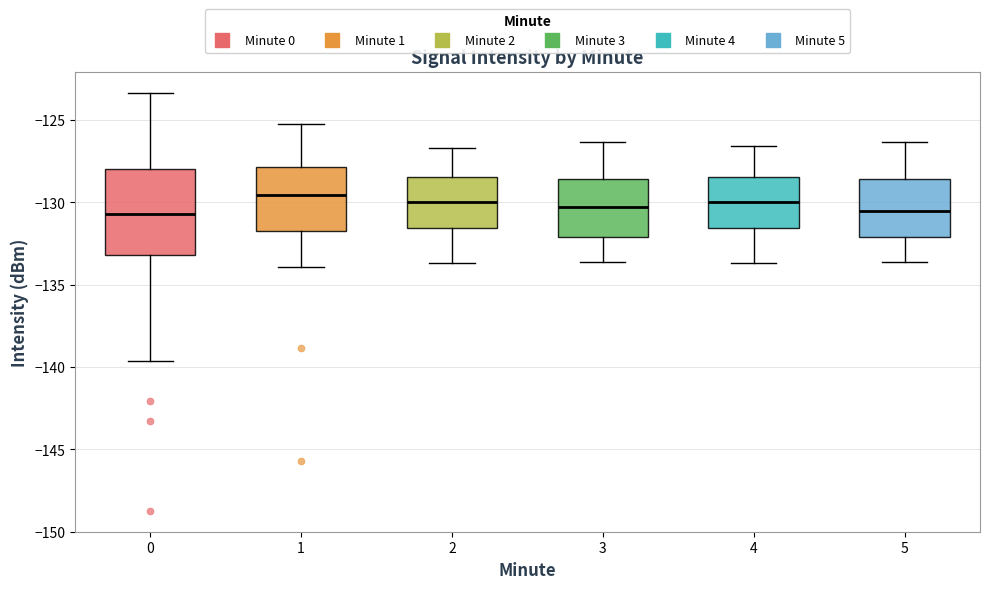

Where does the upper whisker of the box at x = 2 end on the y-axis? The values are not printed on the chart, so give them approximately, as read against the axis.

-126.5